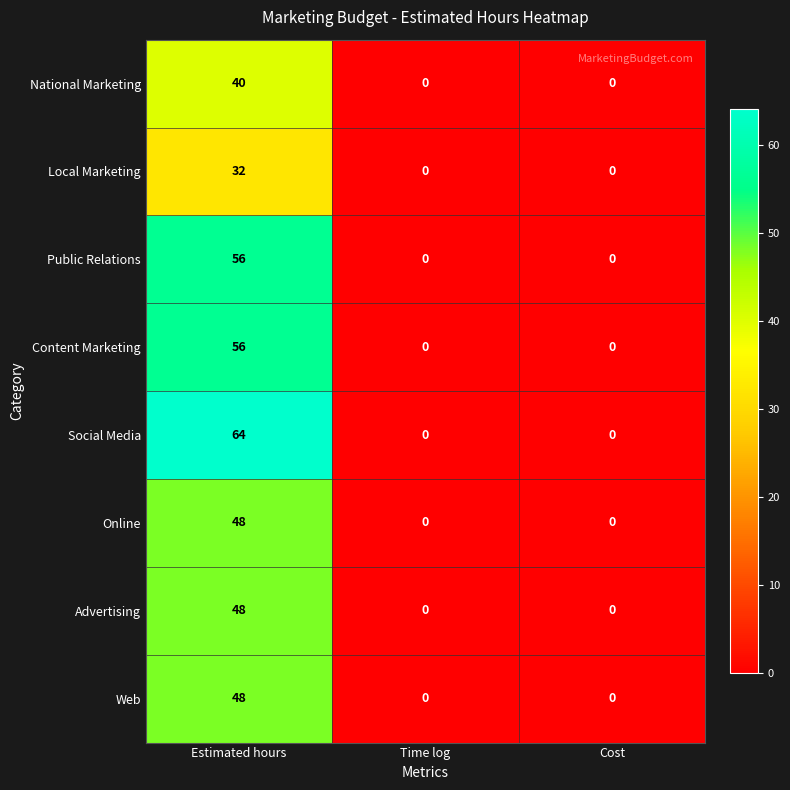

What is the maximum value shown in the chart?

64